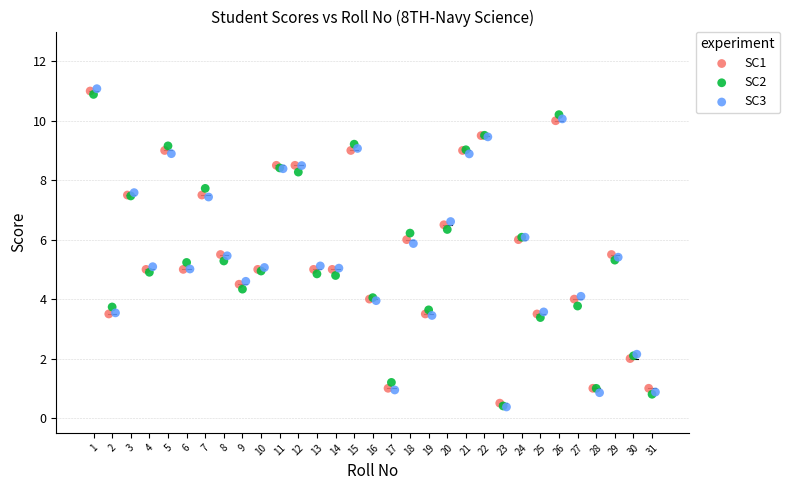

What are all the series names shown in the legend?

SC1, SC2, SC3